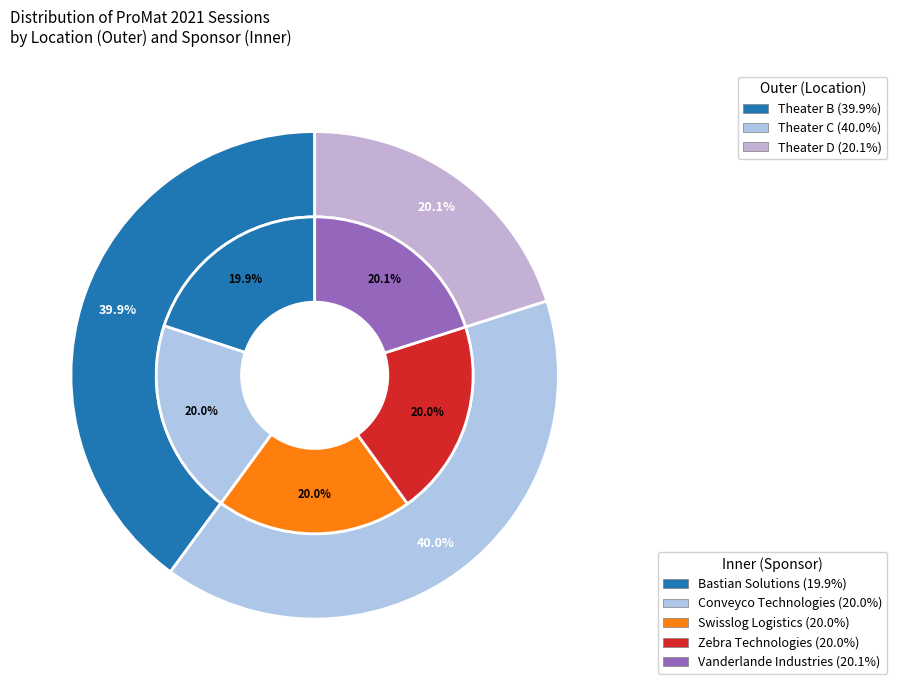

How many slices are in this pie chart?

5